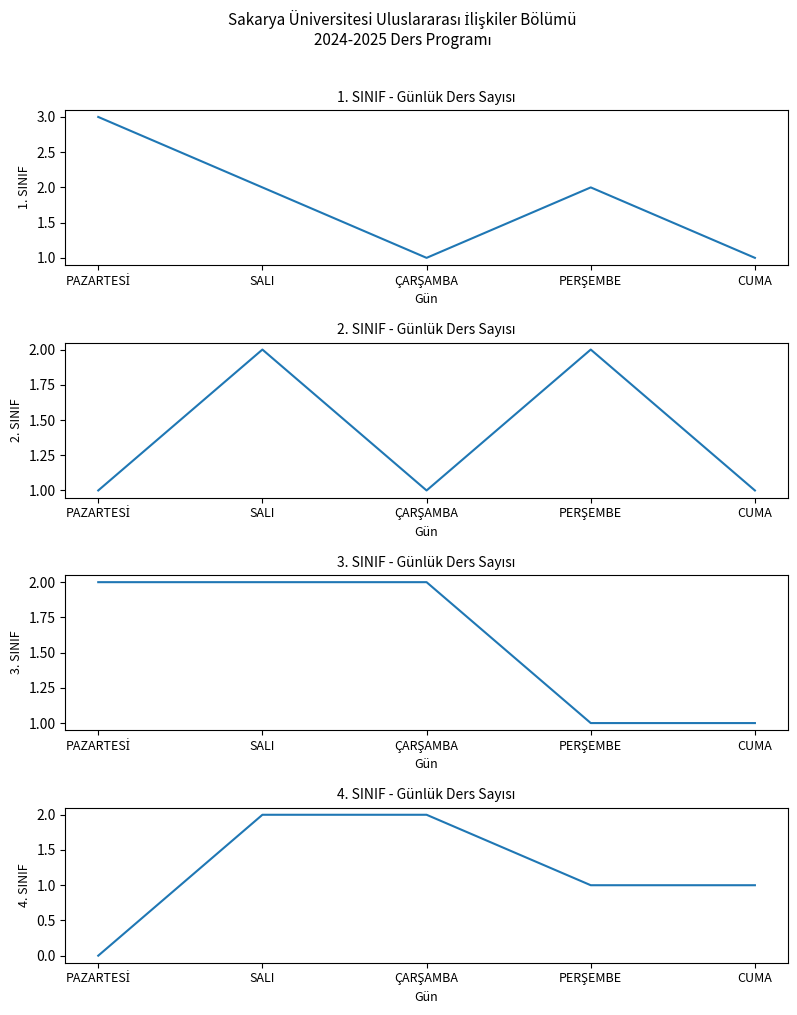

Reading right to left, what are all the values shown in this chart?

1. SINIF: CUMA=1	PERŞEMBE=2	ÇARŞAMBA=1	SALI=2	PAZARTESİ=3
2. SINIF: CUMA=1	PERŞEMBE=2	ÇARŞAMBA=1	SALI=2	PAZARTESİ=1
3. SINIF: CUMA=1	PERŞEMBE=1	ÇARŞAMBA=2	SALI=2	PAZARTESİ=2
4. SINIF: CUMA=1	PERŞEMBE=1	ÇARŞAMBA=2	SALI=2	PAZARTESİ=0